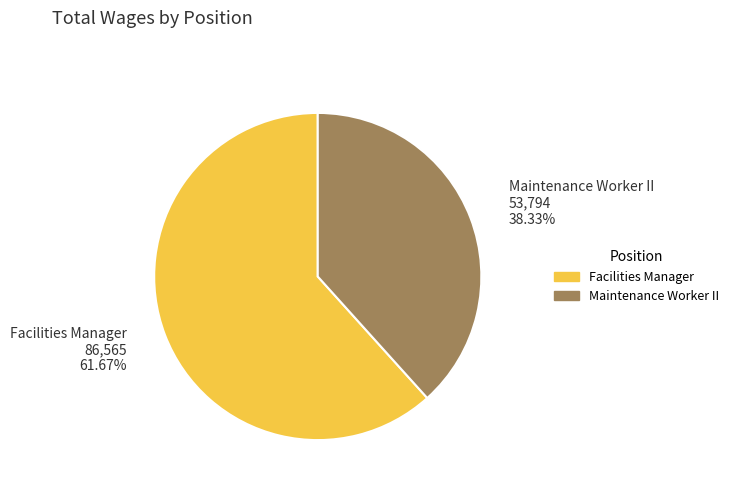

To the nearest percent, what is the difference between the largest and smallest slice percentages?

23%